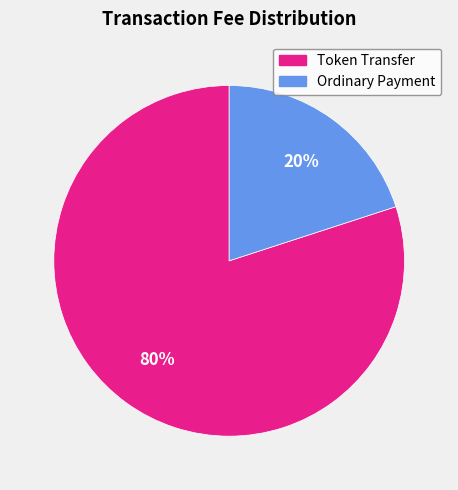

To the nearest percent, what portion does Ordinary Payment represent?

20%